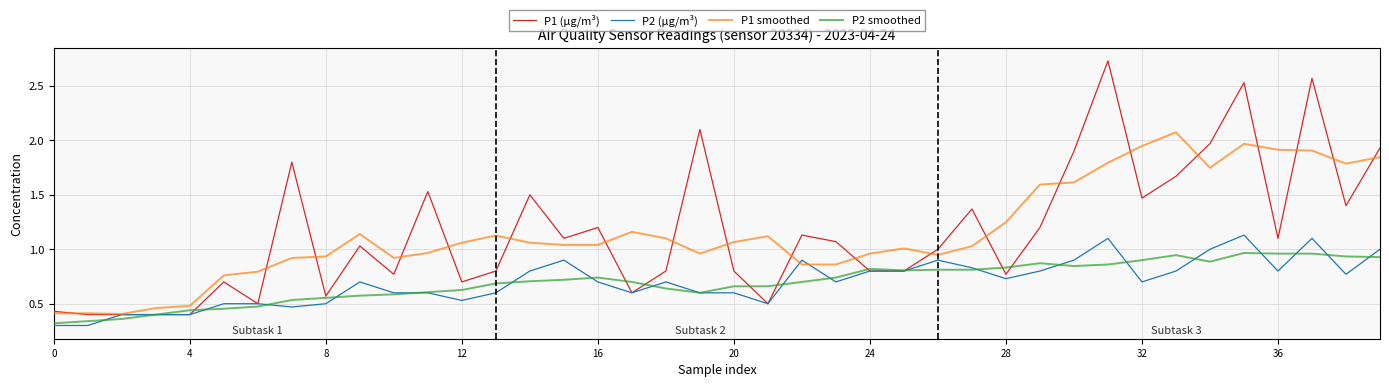

Which series has the widest spread of values?

P1 (µg/m³)